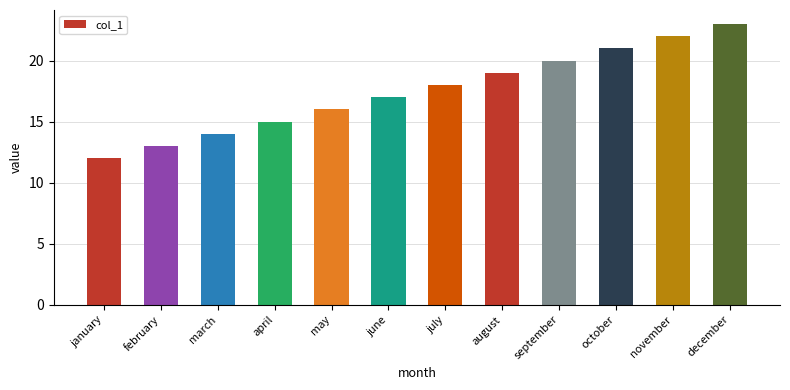

What is the label of the 12th bar from the right?

january